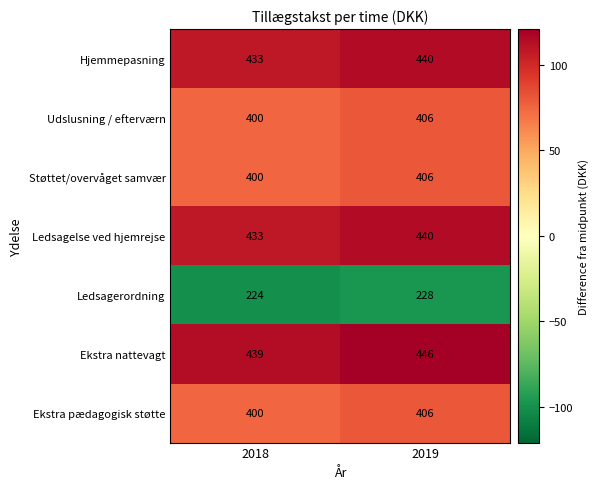

What is the difference between the highest and lowest values at 2018?

215